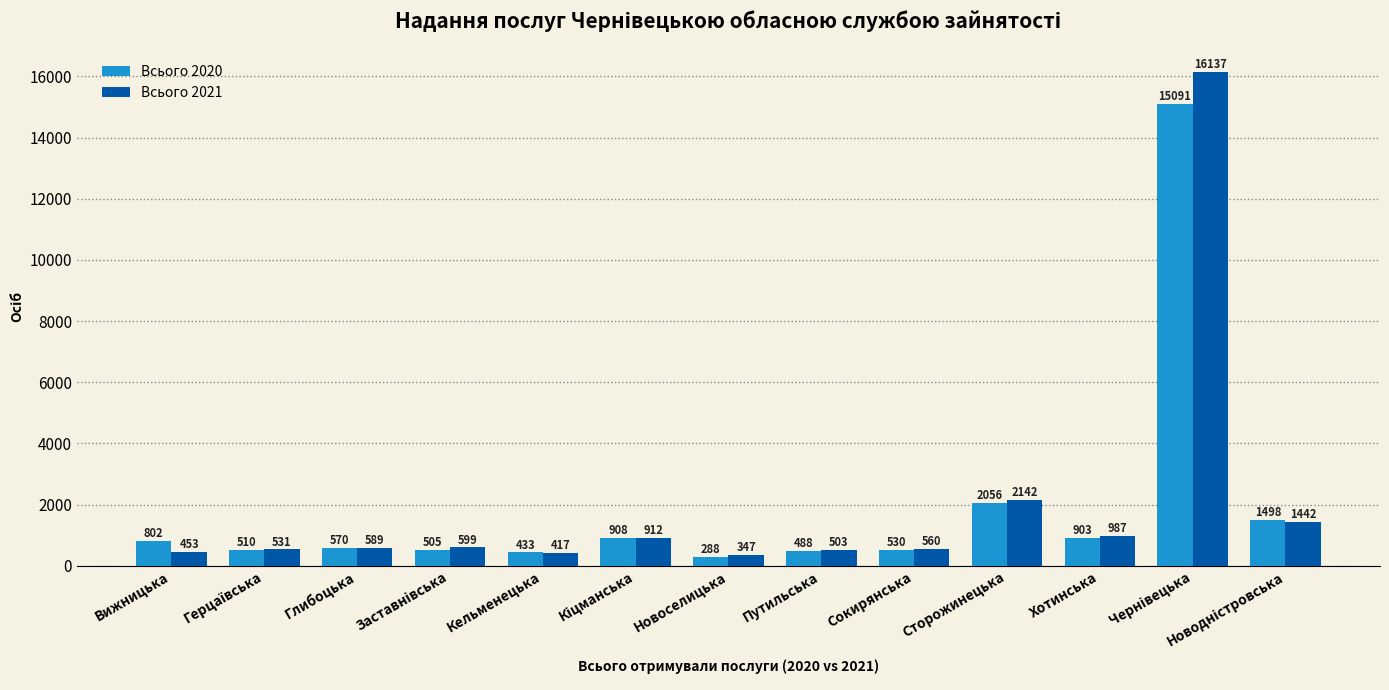

Reading left to right, list all the values displayed in this chart.

Всього 2020: 802	510	570	505	433	908	288	488	530	2056	903	15091	1498
Всього 2021: 453	531	589	599	417	912	347	503	560	2142	987	16137	1442